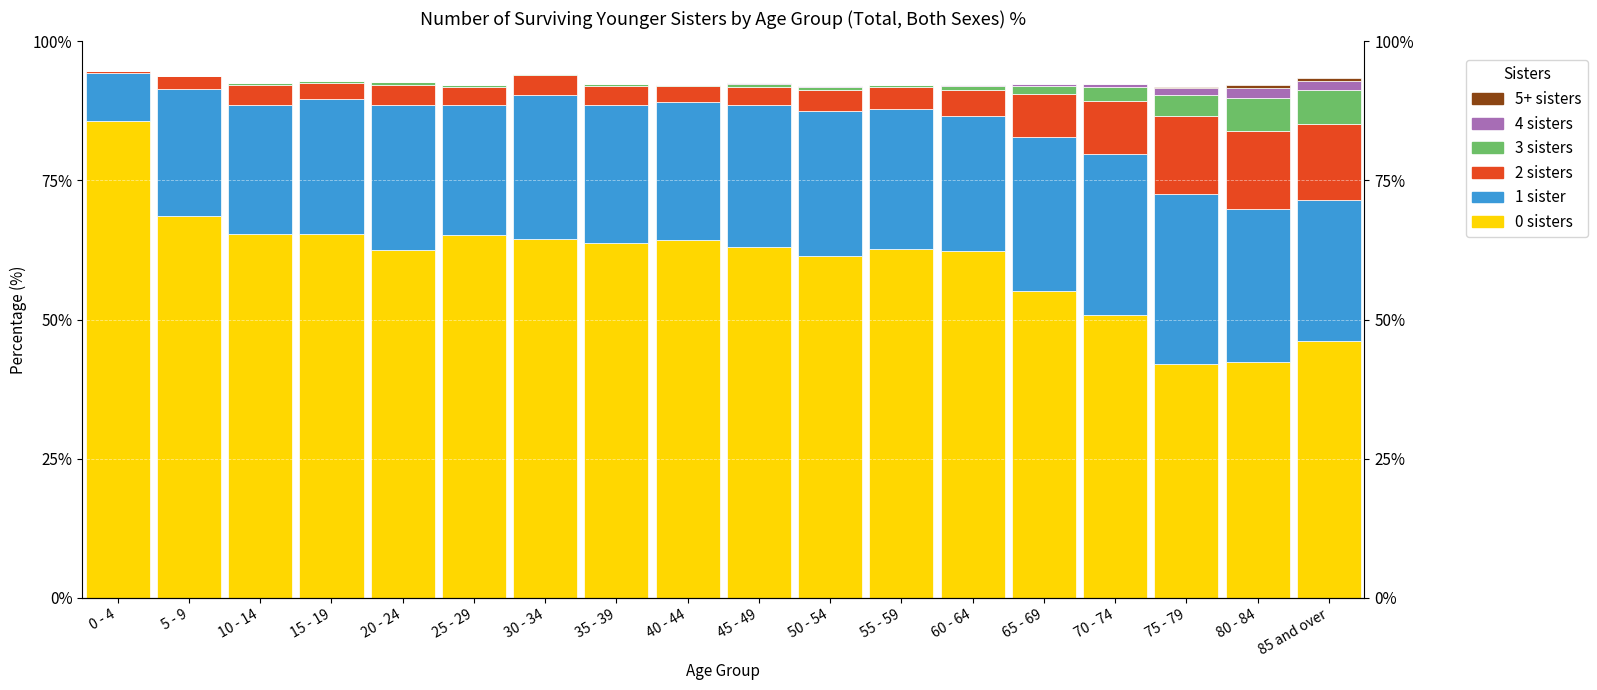

List the labels in order of 2 sisters value, largest first.

80 - 84, 75 - 79, 85 and over, 70 - 74, 65 - 69, 60 - 64, 55 - 59, 50 - 54, 10 - 14, 30 - 34, 20 - 24, 35 - 39, 25 - 29, 45 - 49, 15 - 19, 40 - 44, 5 - 9, 0 - 4